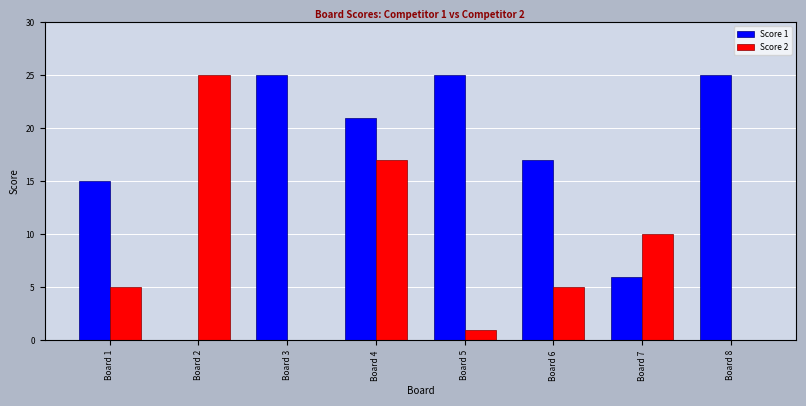

Reading left to right, transcribe all the data shown in this chart.

Score 1: 15	0	25	21	25	17	6	25
Score 2: 5	25	0	17	1	5	10	0